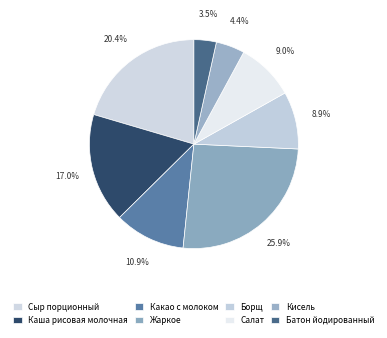

Is Сыр порционный the majority of the pie?

No